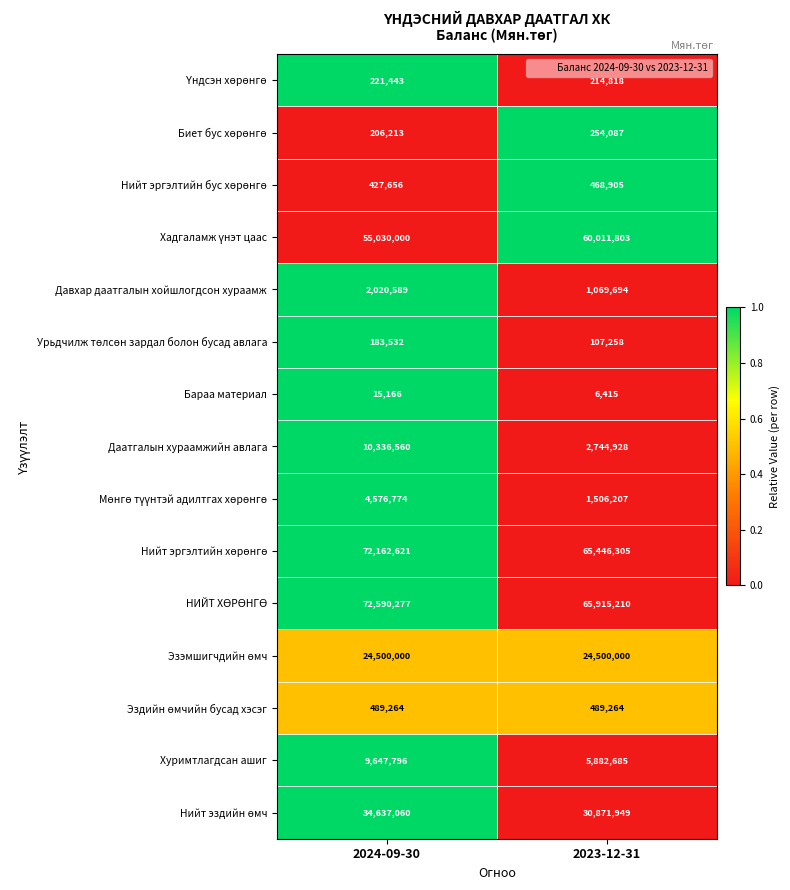

How many data points does each series have?

2